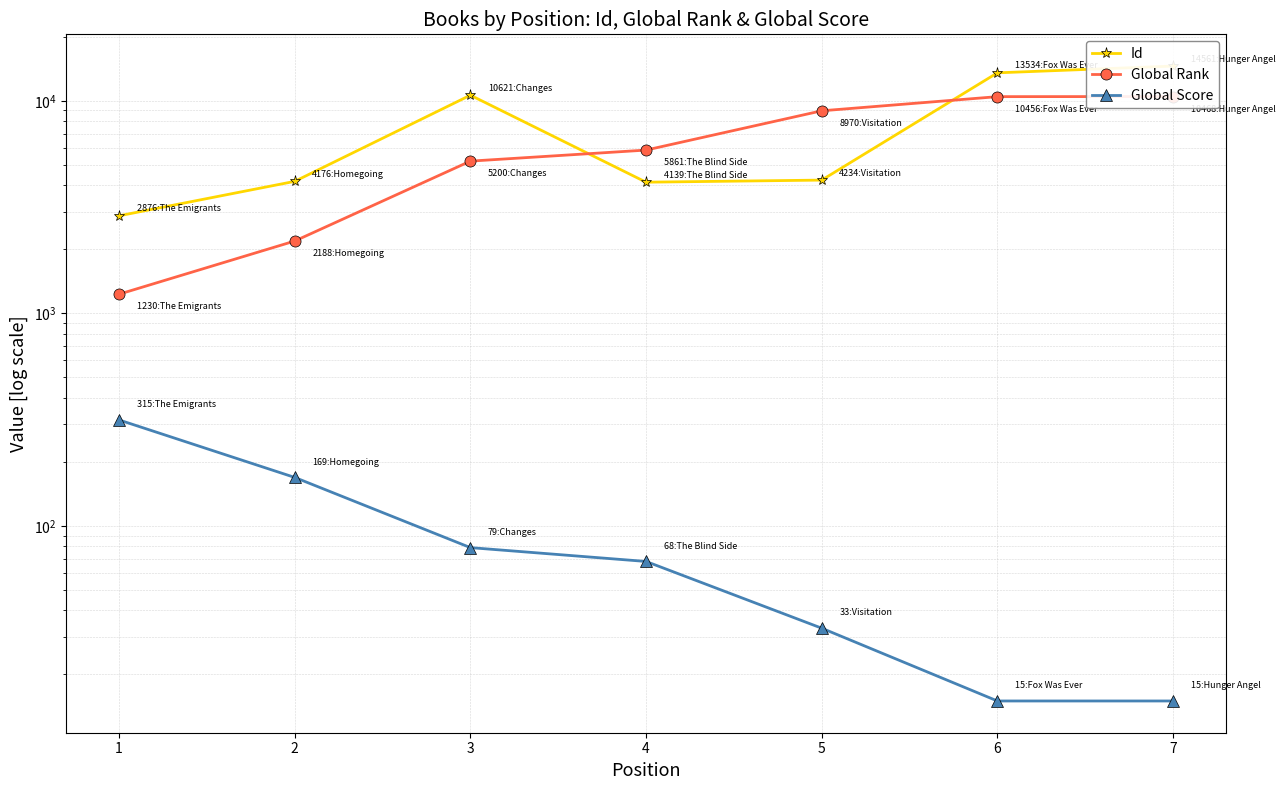

At which category does Id reach its first local peak?

3